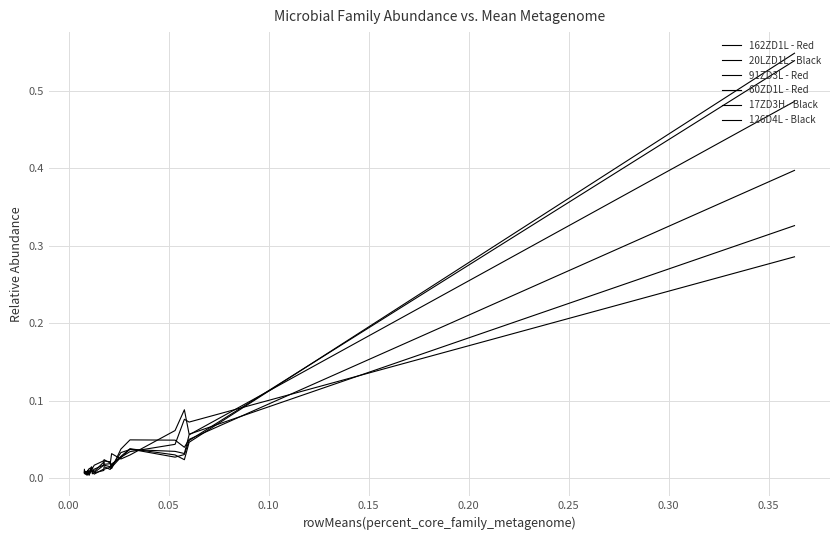

What is the sum of all 162ZD1L - Red values?

0.8